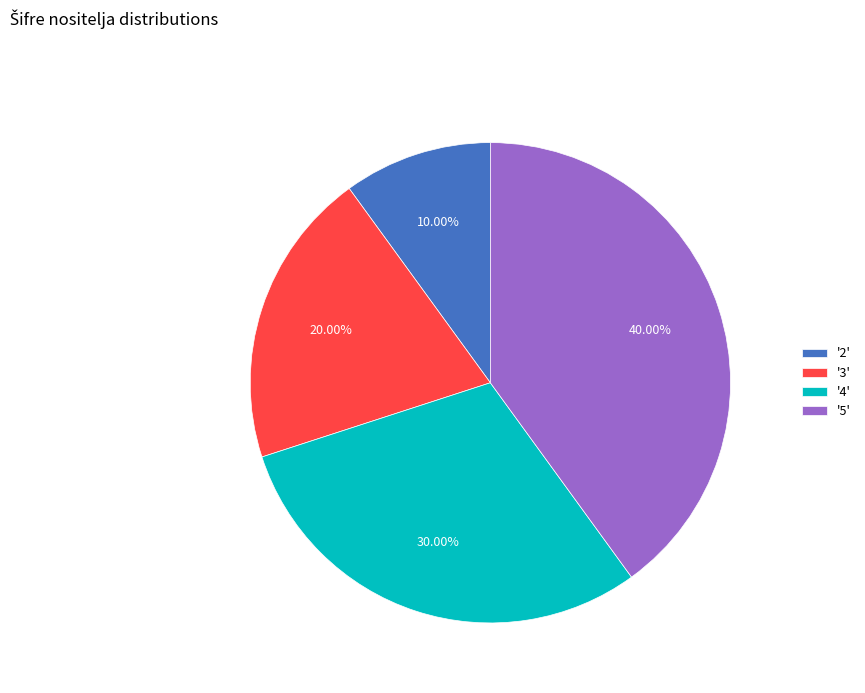

Combined, do '2' and '3' account for over 50%?

No